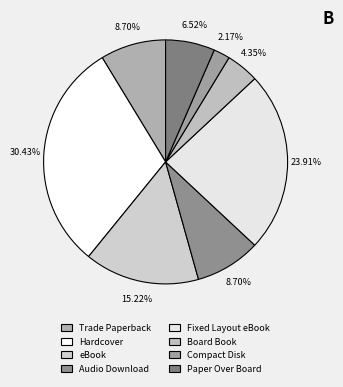

To the nearest percent, what is the average slice percentage?

12%